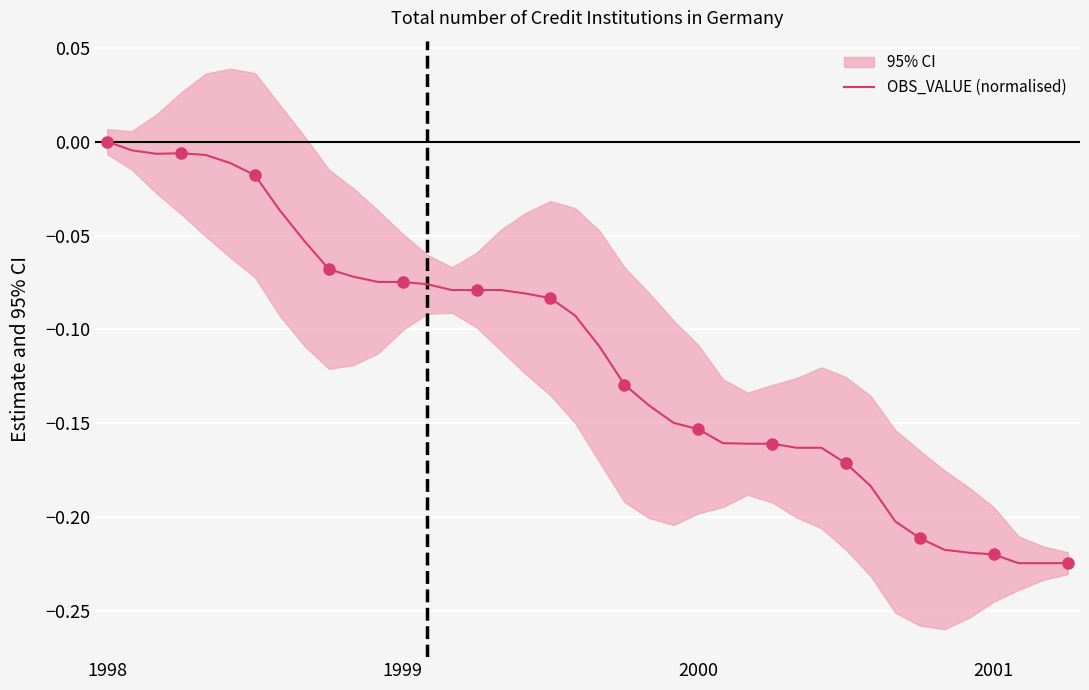

Read the value at 34.

-0.2